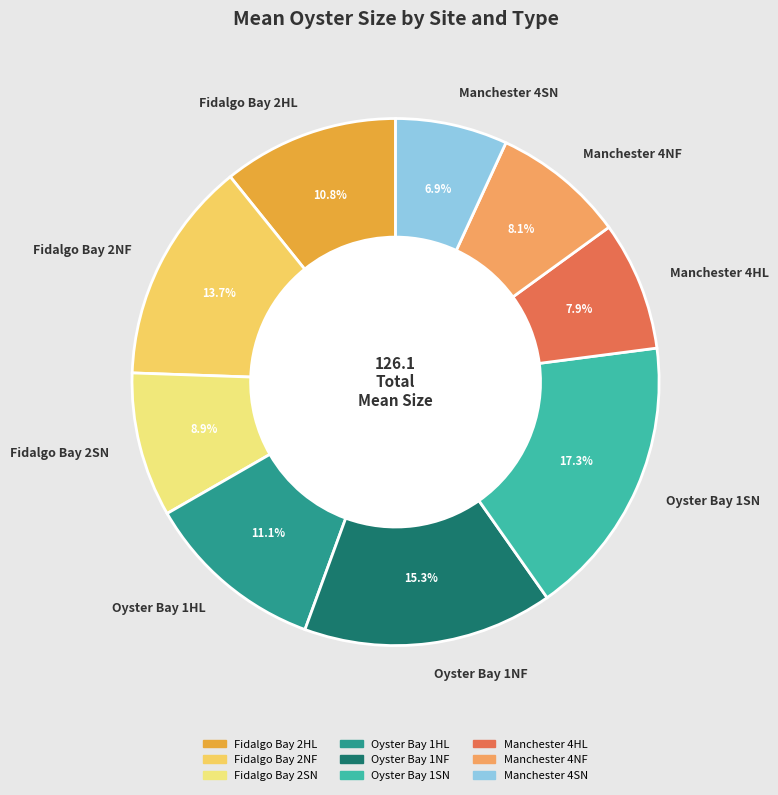

Which category has the biggest portion of the pie?

Oyster Bay 1SN